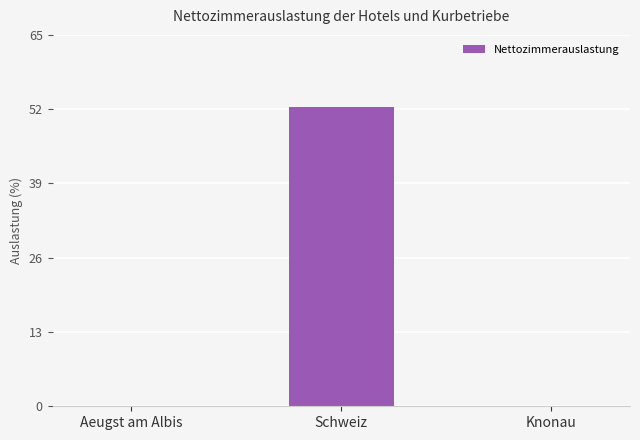

What is the greatest value displayed?

52.3